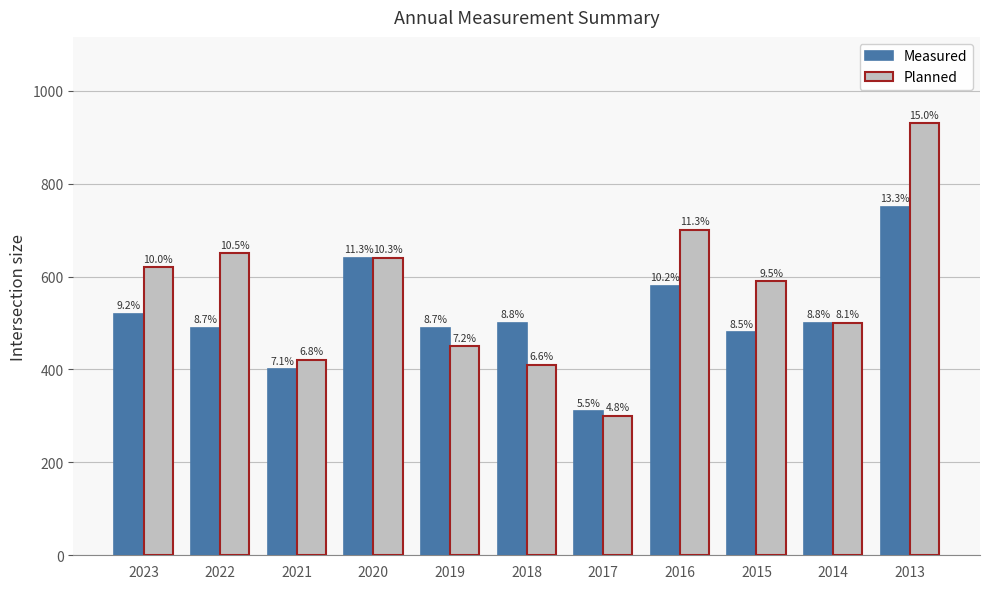

How many bars are there in each group?

2